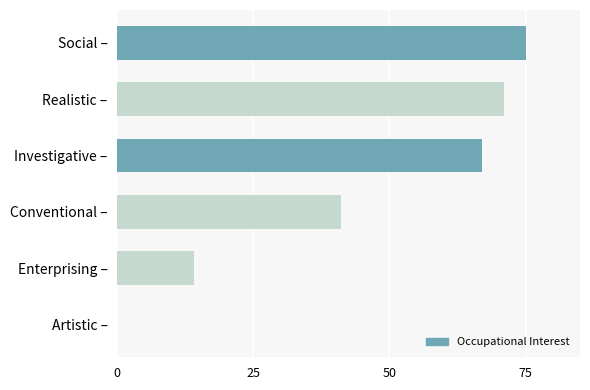

What is the sum of all values?

268